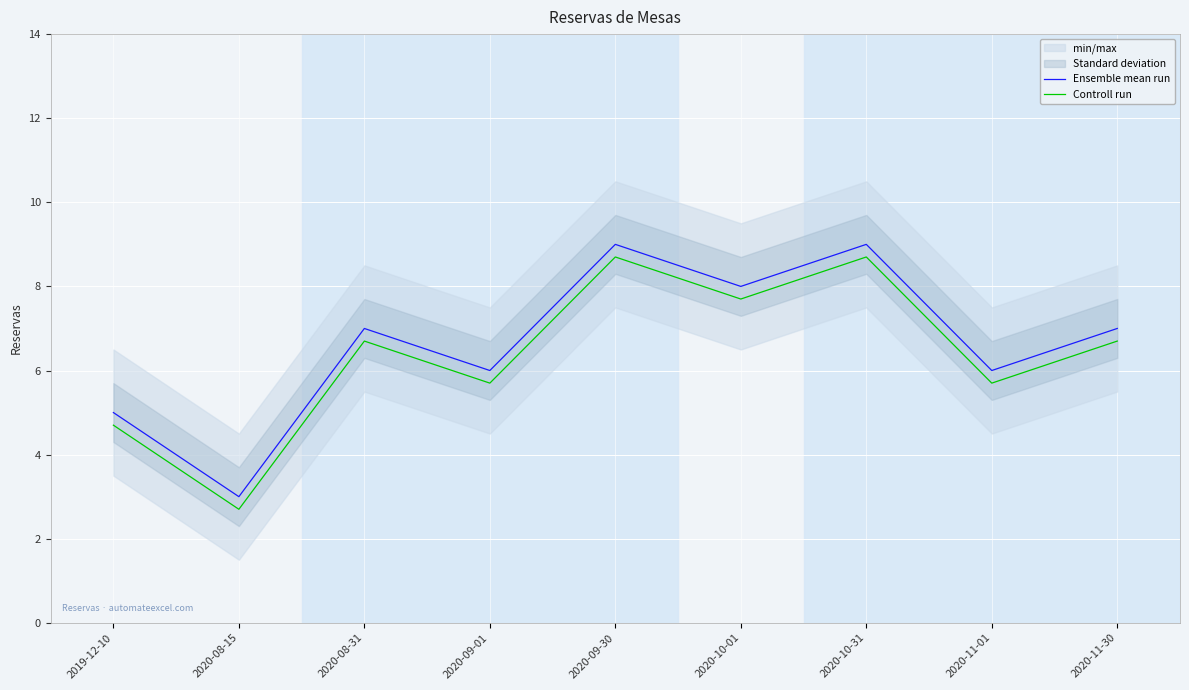

True or false: Ensemble mean run and Controll run intersect in this chart.

False